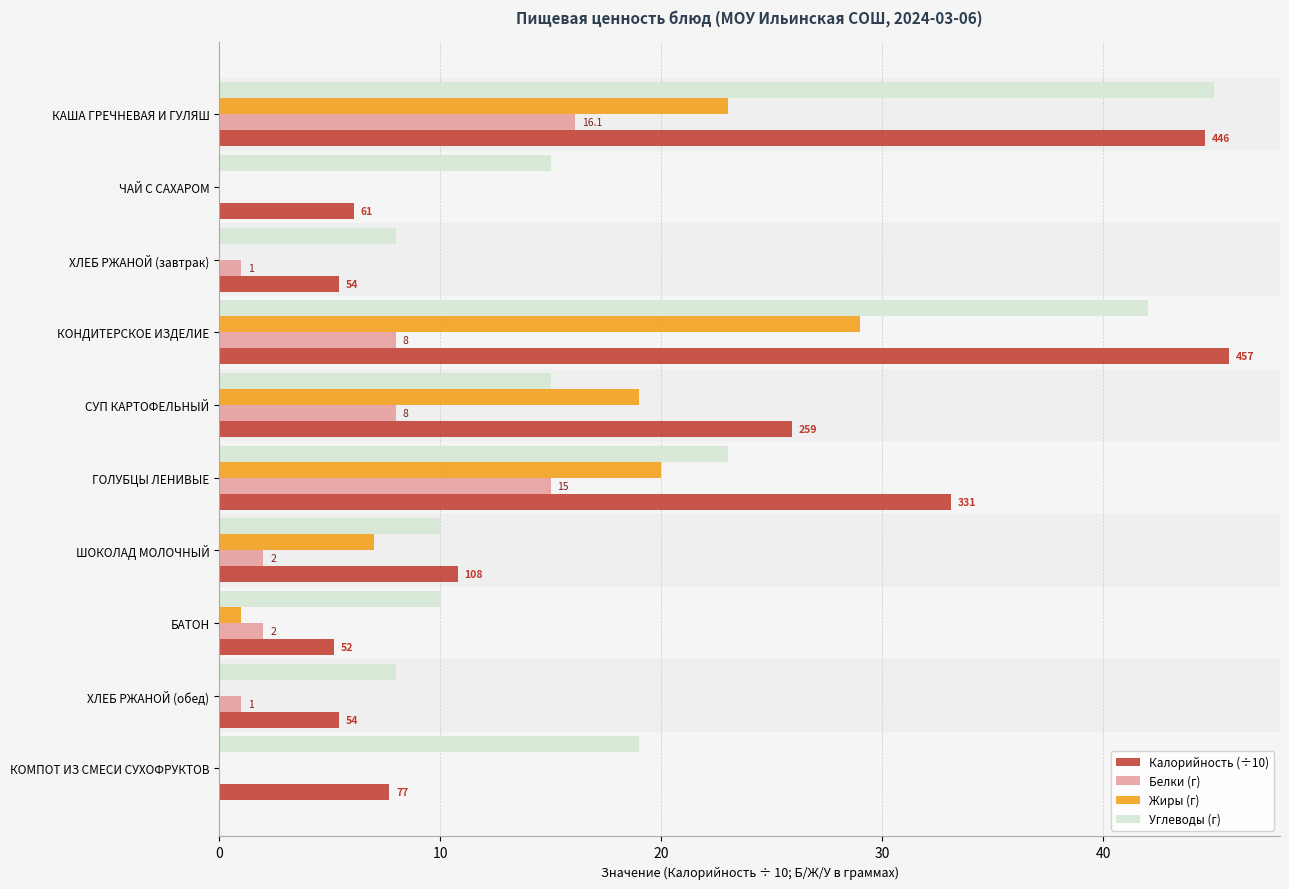

At which label does Калорийность (÷10) reach its peak?

КОНДИТЕРСКОЕ ИЗДЕЛИЕ